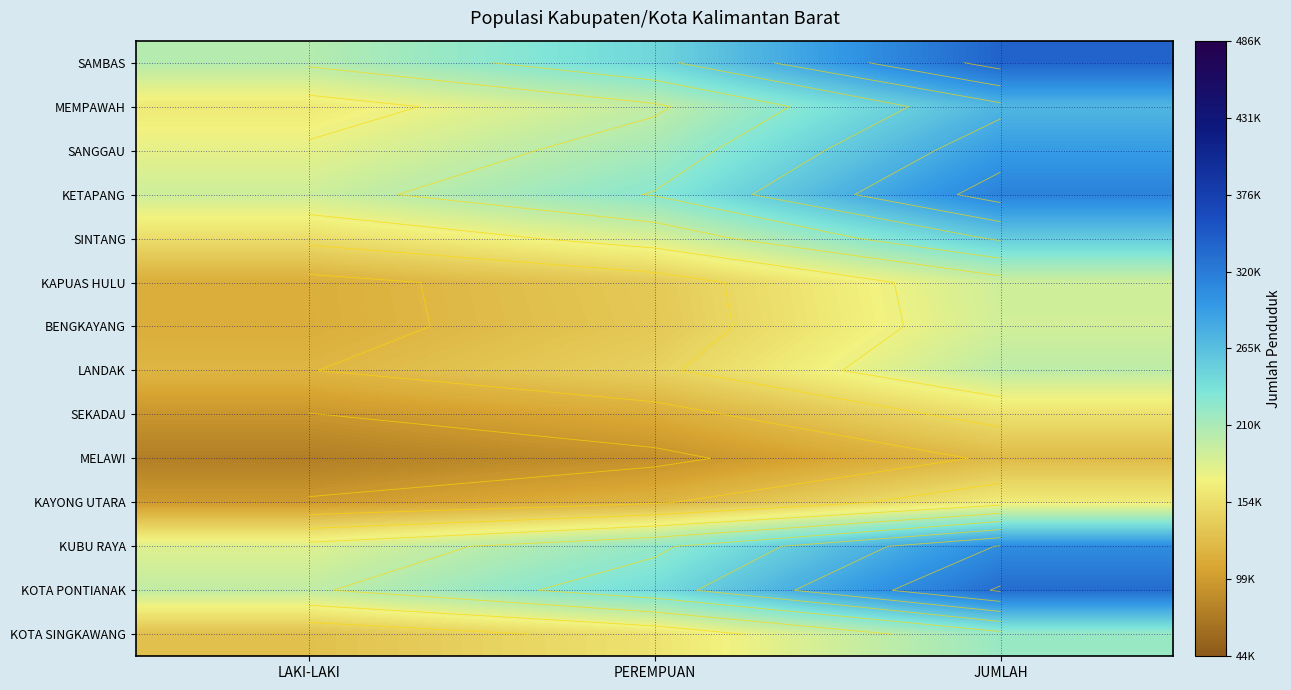

At which label does MELAWI reach its minimum?

LAKI-LAKI